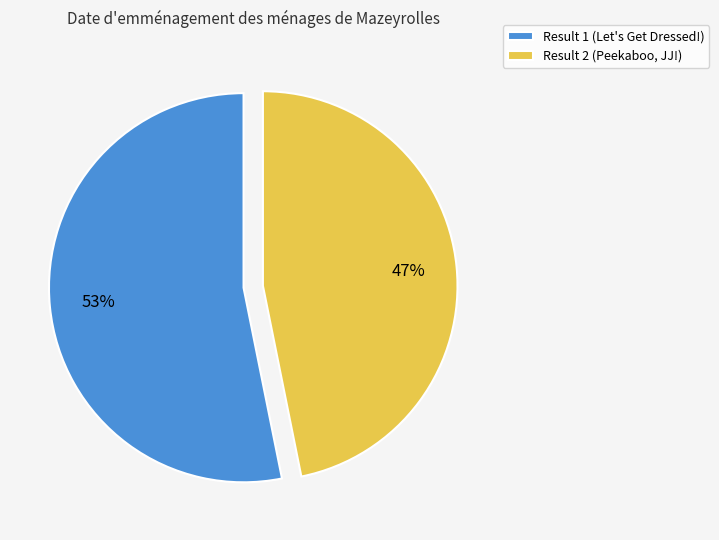

Combined, do Result 1 (Let's Get Dressed!) and Result 2 (Peekaboo, JJ!) account for over 50%?

Yes